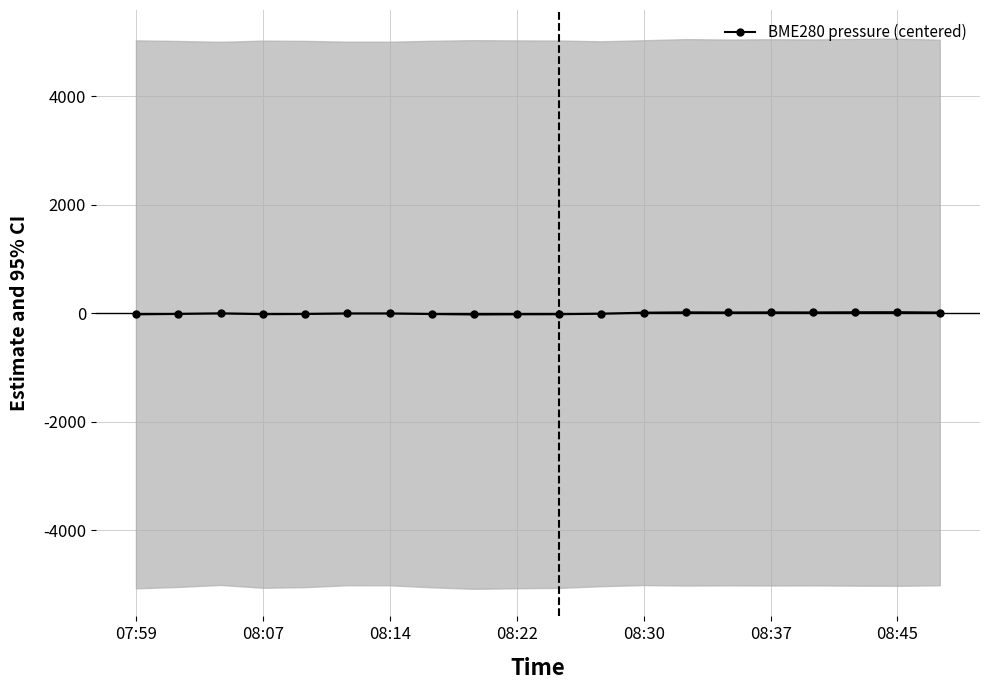

The value at 17 is 6.1. True or false?

False